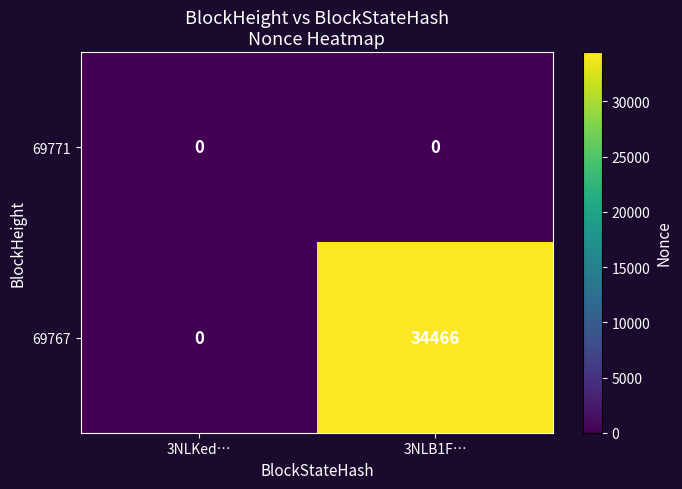

Count the number of categories in the chart.

2